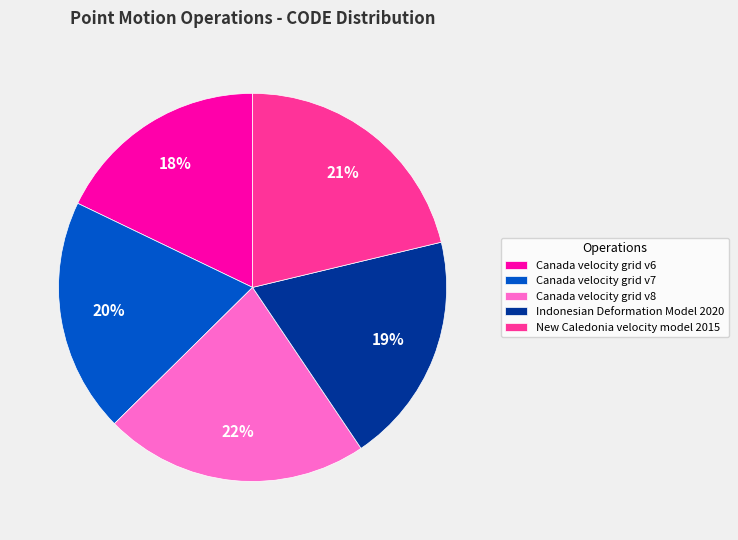

How many segments does this pie chart have?

5